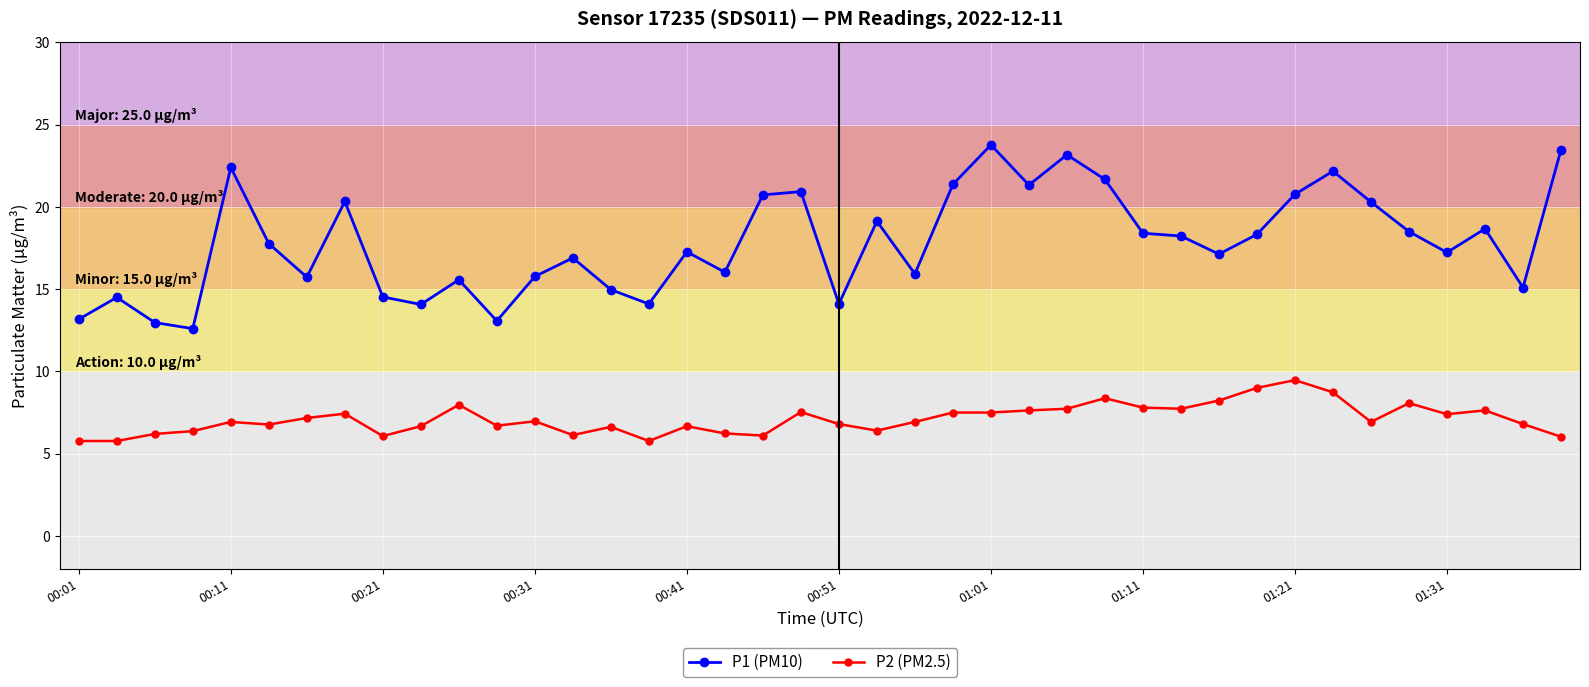

True or false: P1 (PM10) has more than 2 points higher than both neighbors.

True